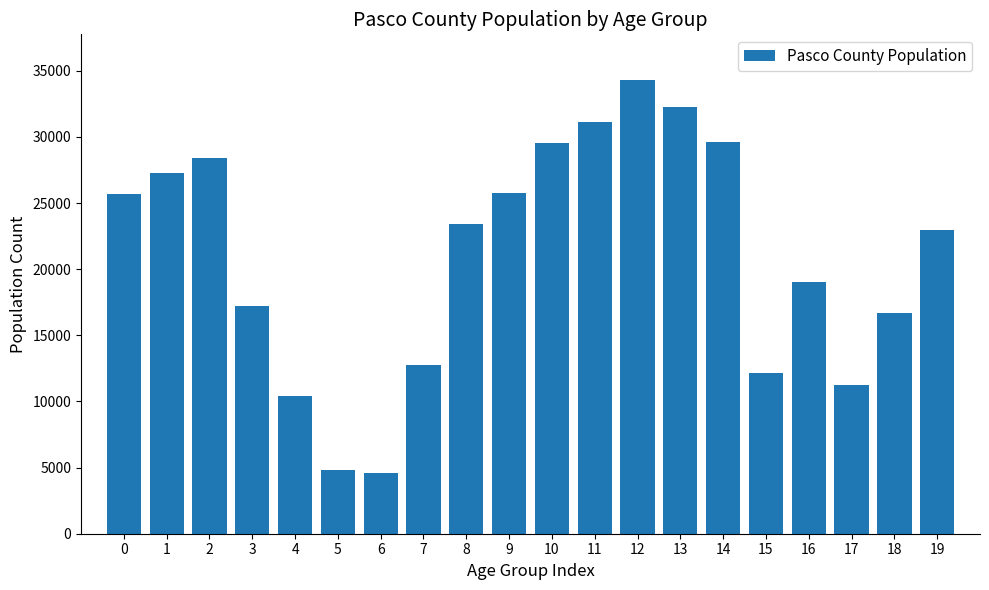

Approximately how many times larger is the value at 15 compared to 4?

1.2